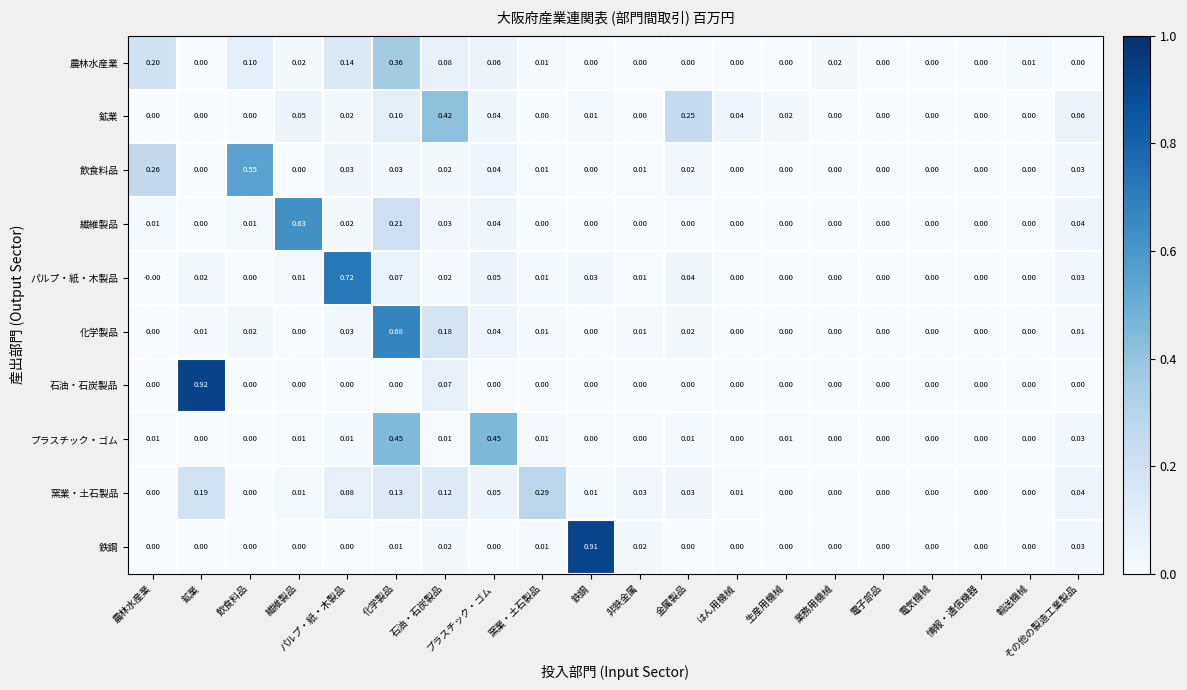

Is the value of 窯業・土石製品 at 鉱業 greater than the value of 繊維製品 at はん用機械?

Yes